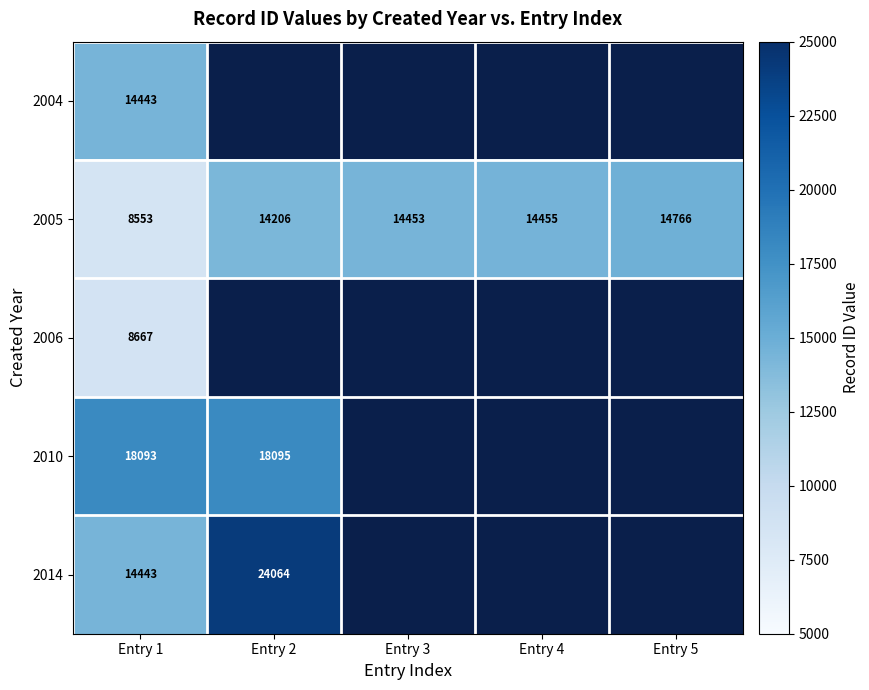

The value of 2005 at Entry 4 is 14455. True or false?

True